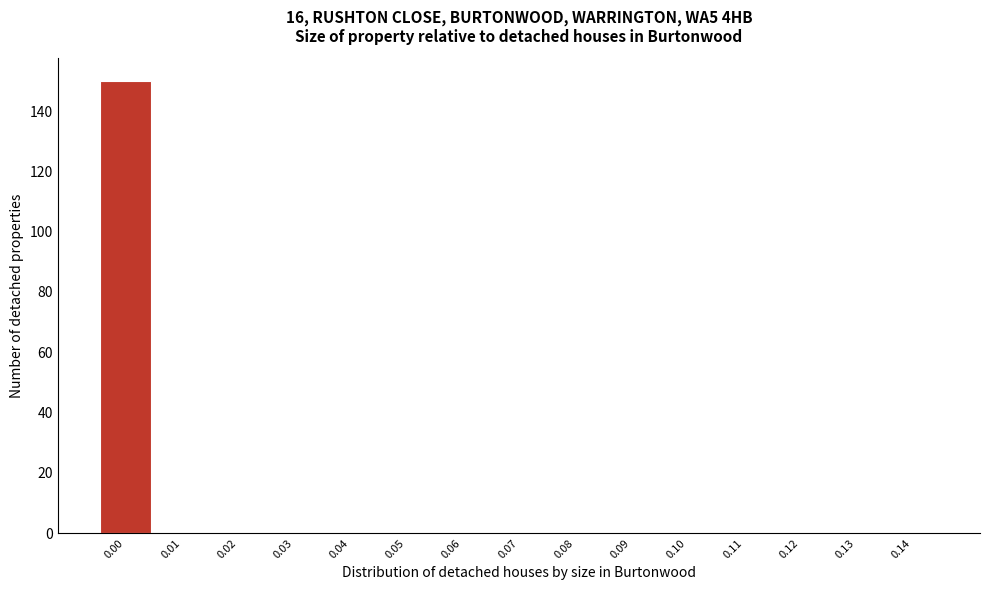

Reading left to right, what are all the values shown in this chart?

0.00=150	0.01=0	0.02=0	0.03=0	0.04=0	0.05=0	0.06=0	0.07=0	0.08=0	0.09=0	0.10=0	0.11=0	0.12=0	0.13=0	0.14=0